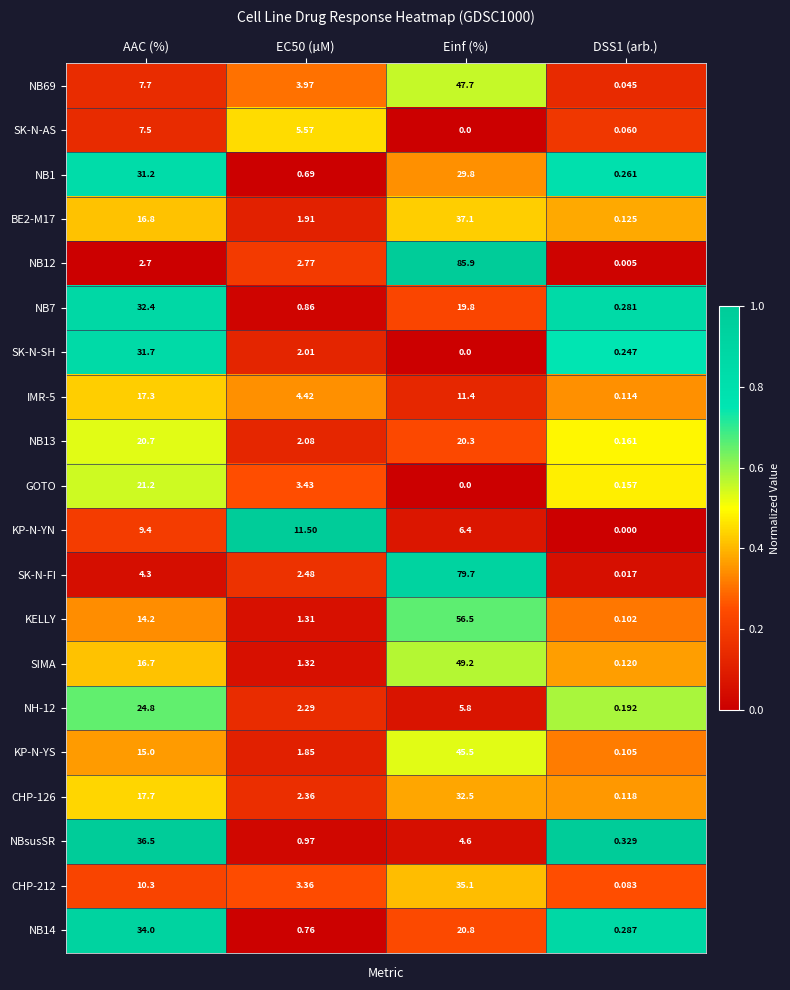

At which category is the sum across all series the highest?

Einf (%)